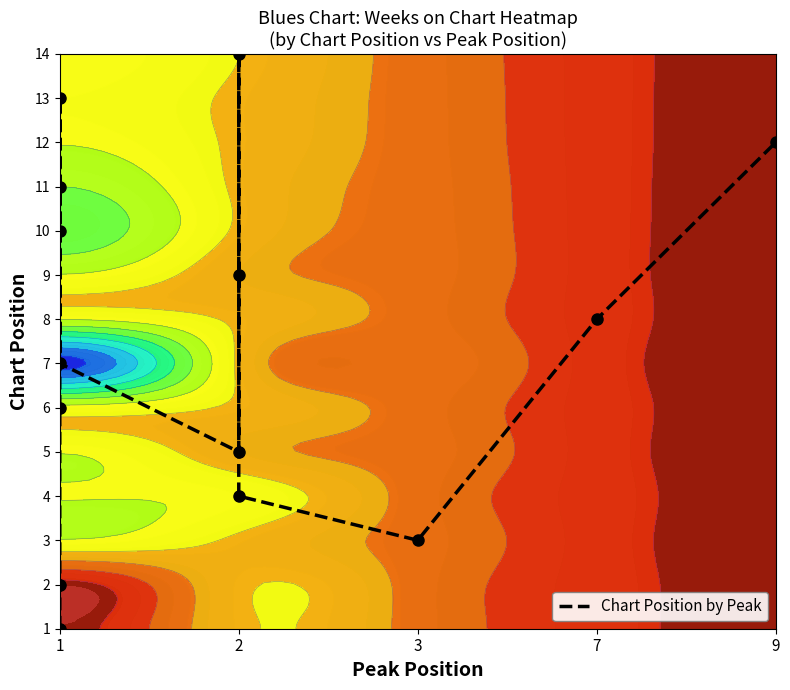

How many values are above zero?

13